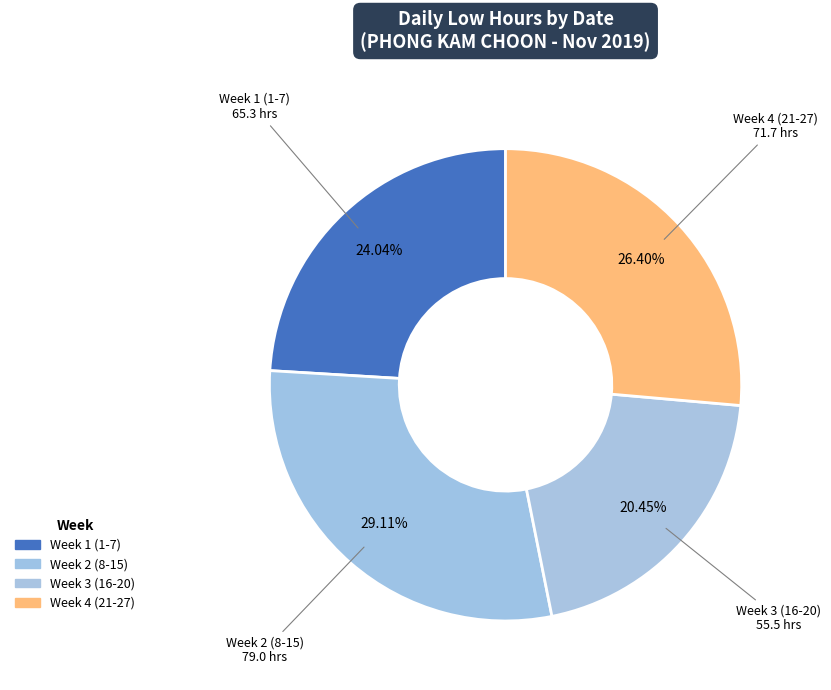

How many segments does this pie chart have?

4